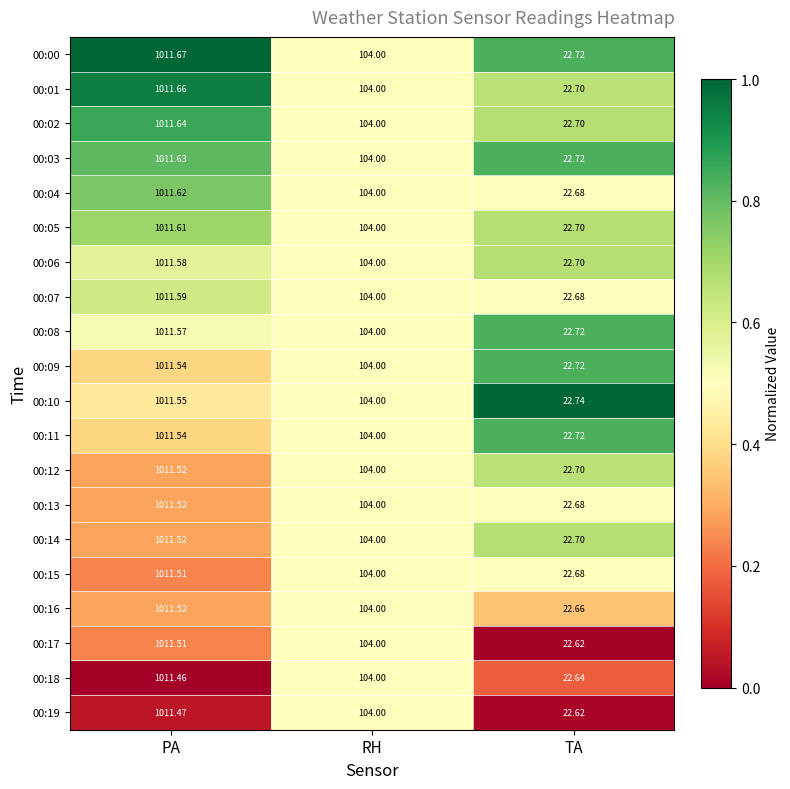

At which category is the sum across all series the highest?

PA